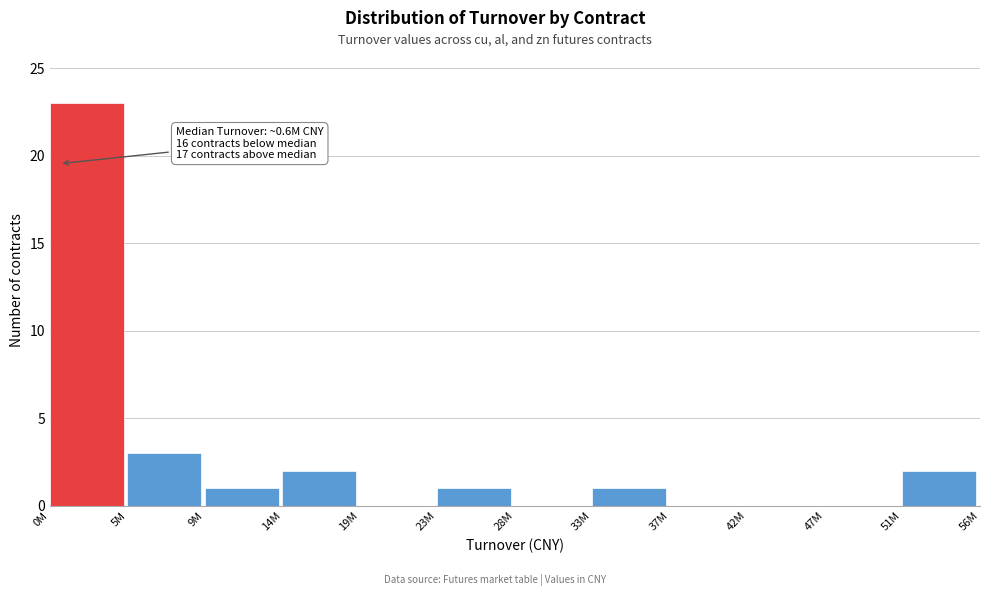

Reading left to right, what are all the values shown in this chart?

0M=23	5M=3	9M=1	14M=2	19M=0	23M=1	28M=0	33M=1	37M=0	42M=0	47M=0	51M=2